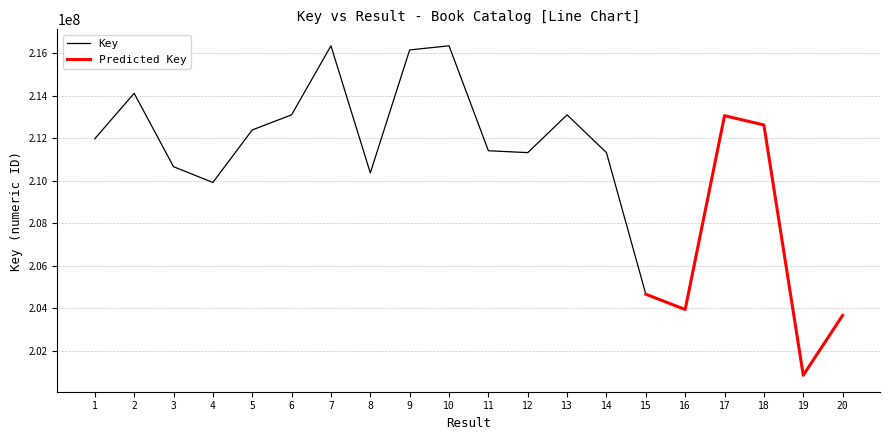

At which category is the sum across all series the highest?

10